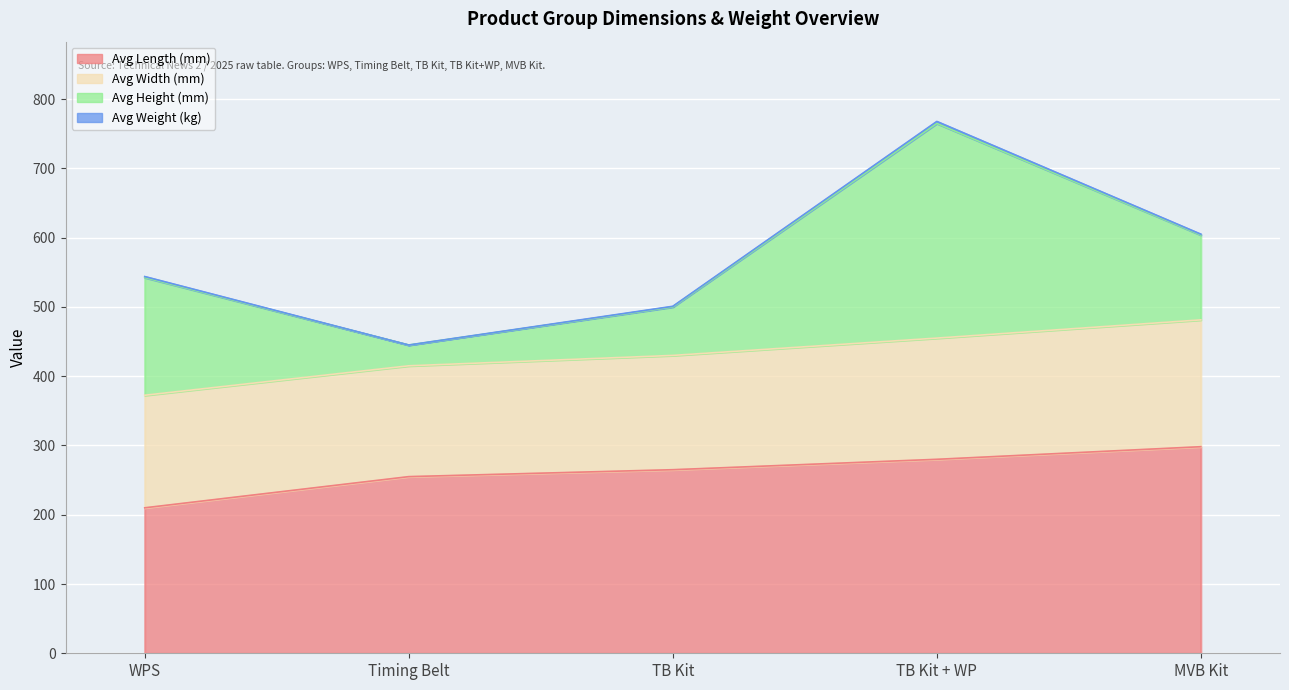

What is the sum of all Avg Width (mm) values?

845.6